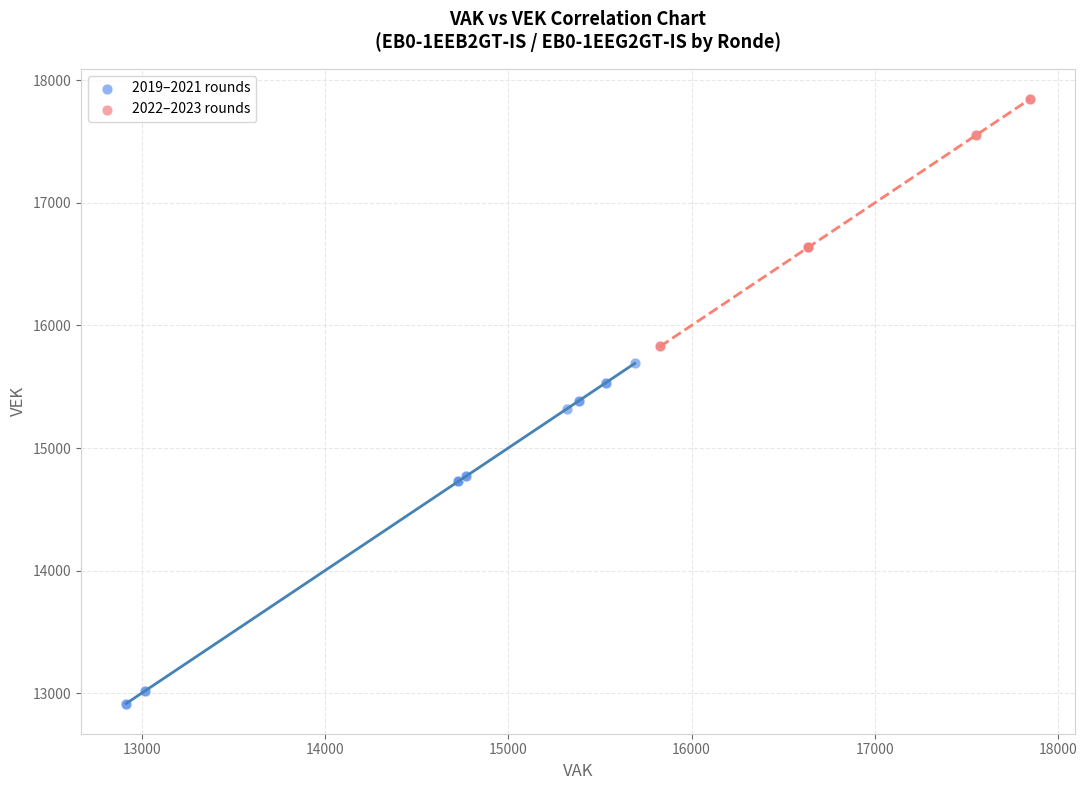

Which series reaches the maximum Y coordinate?

2022–2023 rounds